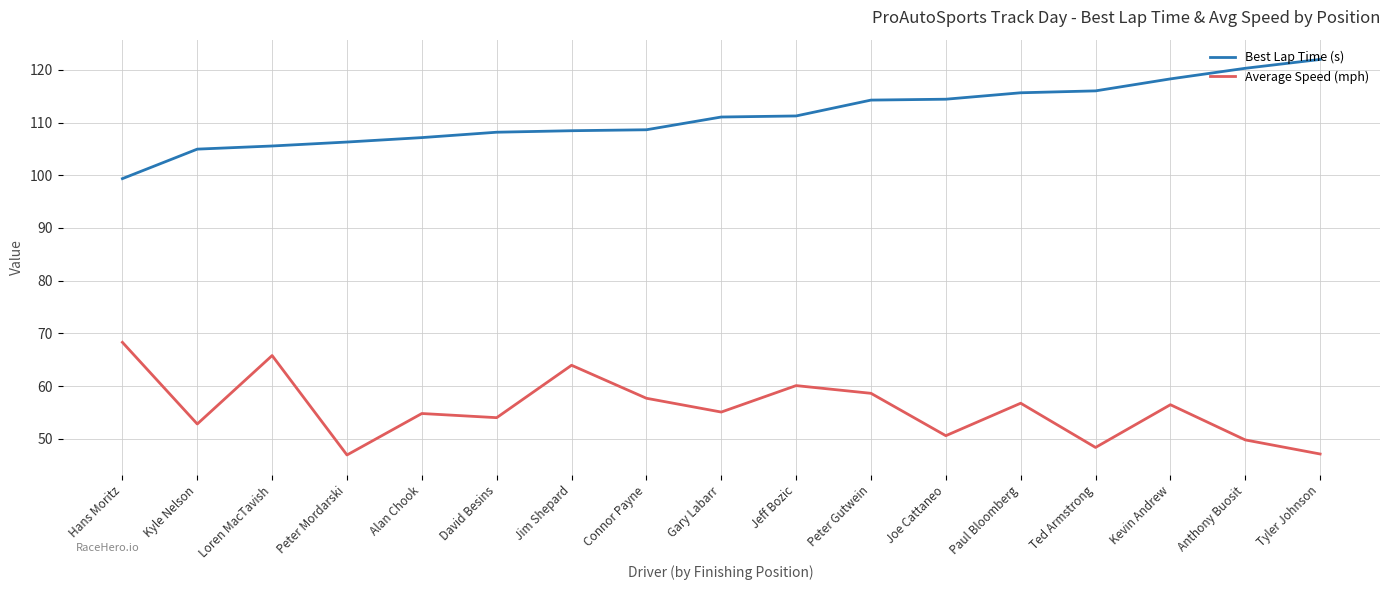

At which label does Average Speed (mph) first exceed 55?

Hans Moritz